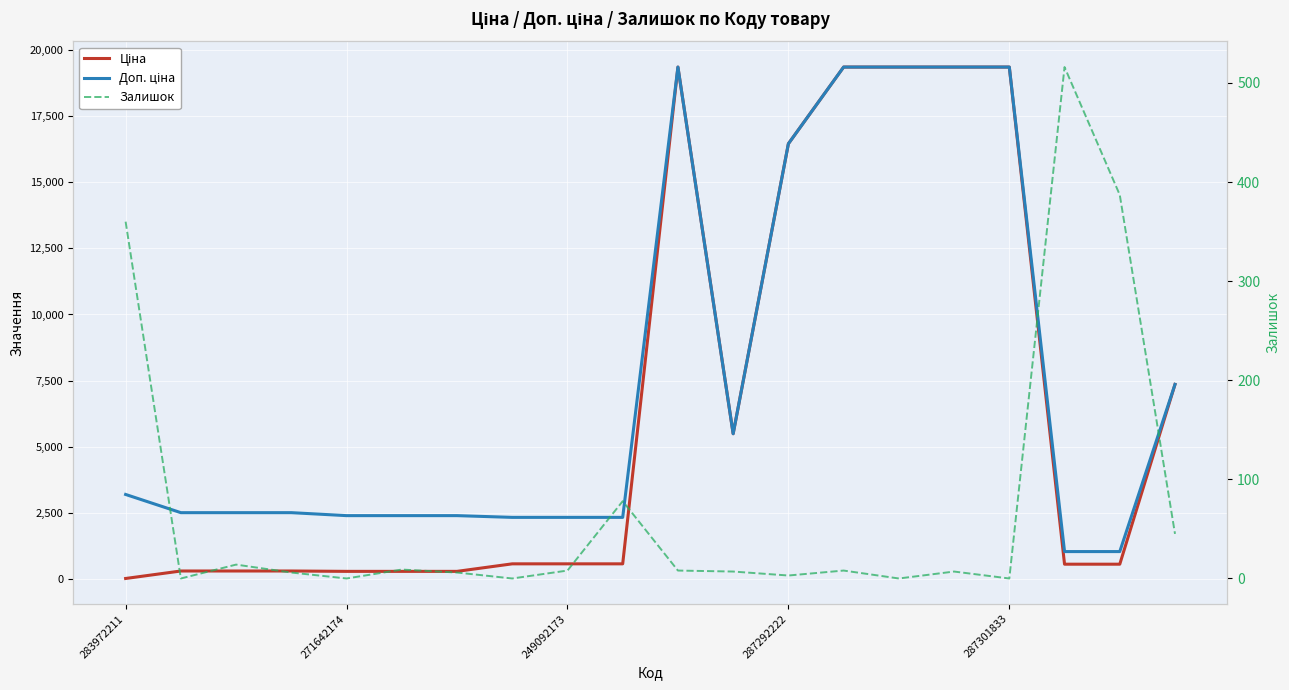

True or false: Доп. ціна and Ціна cross at least once.

False